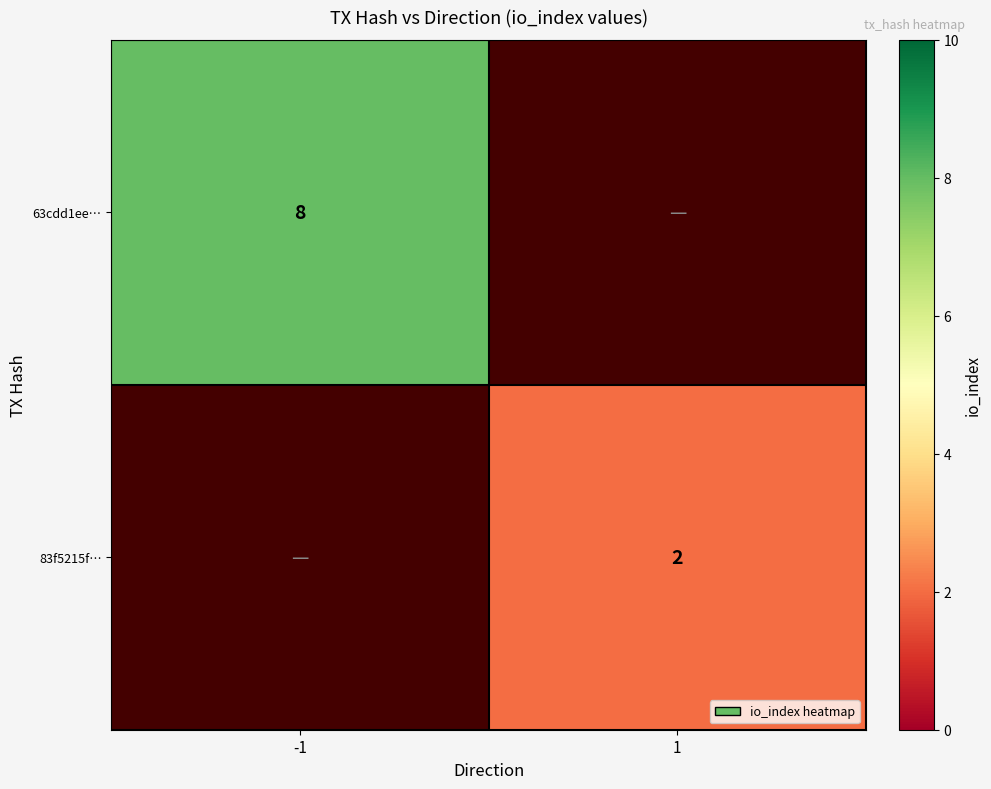

At how many categories does at least one series exceed 5?

1